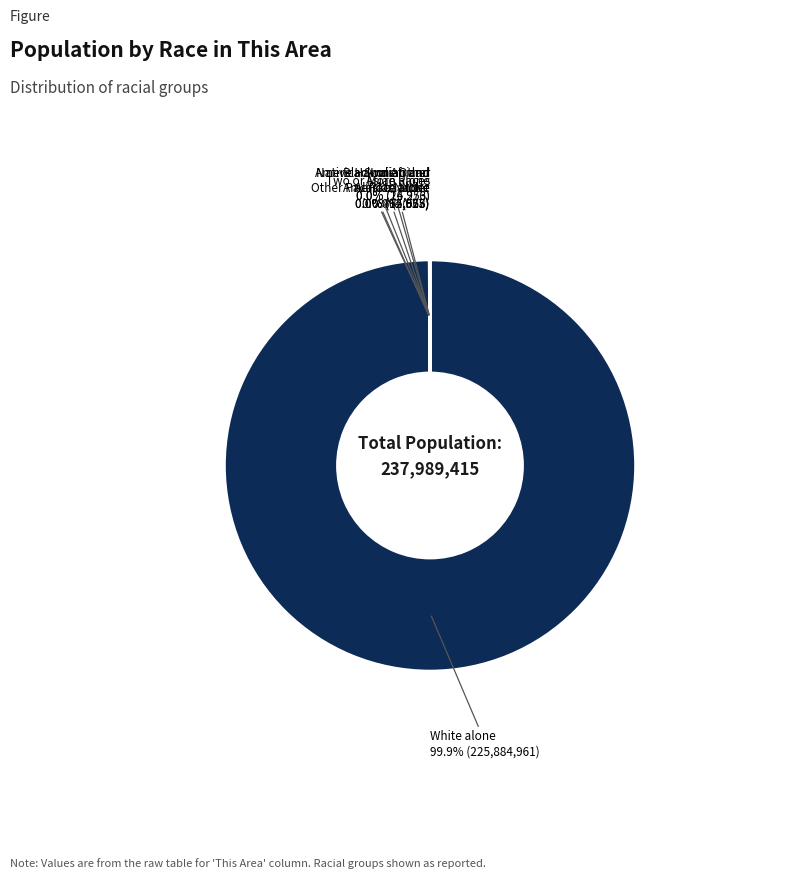

Does any single category account for the majority?

Yes